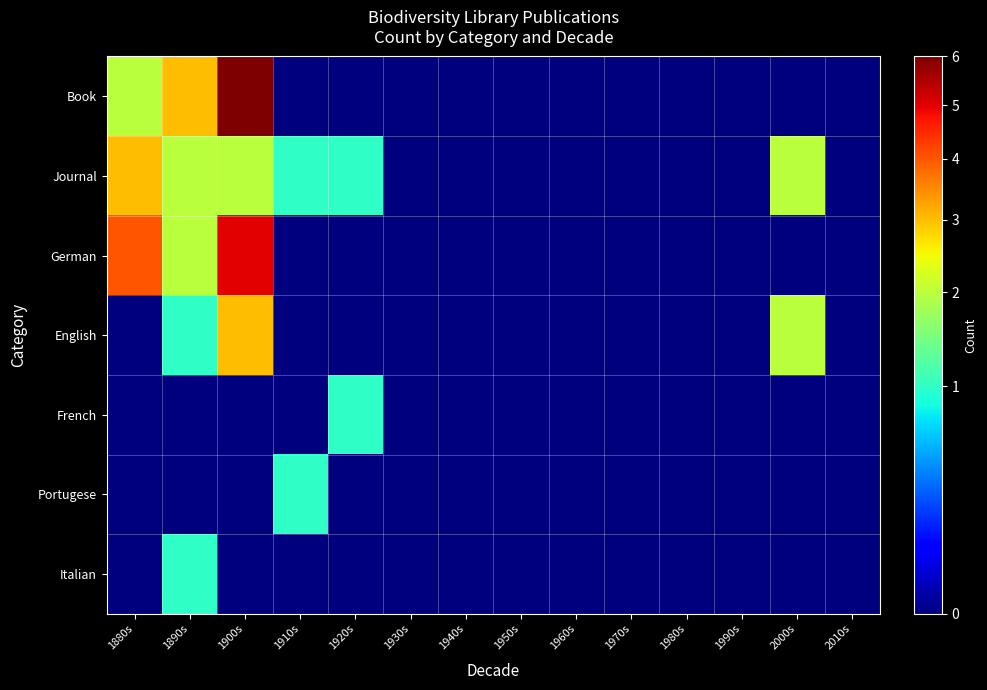

Which series has the largest total across all categories?

Book